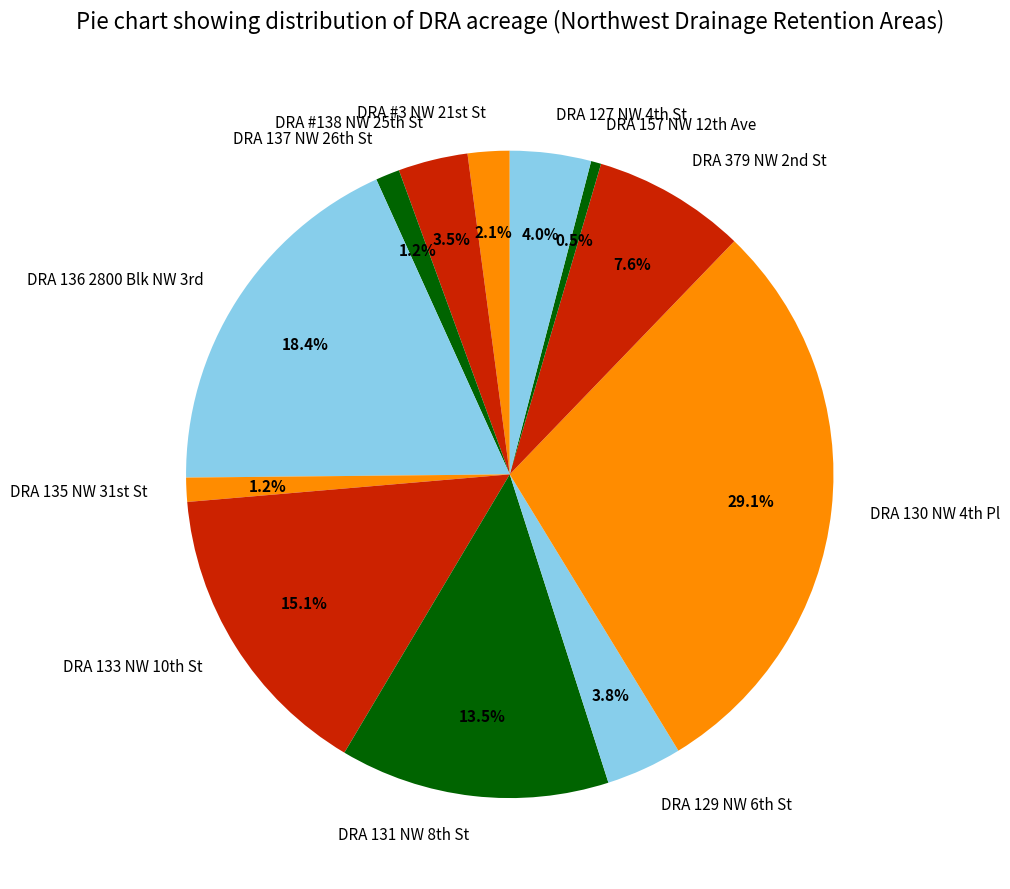

How many slices are in this pie chart?

12